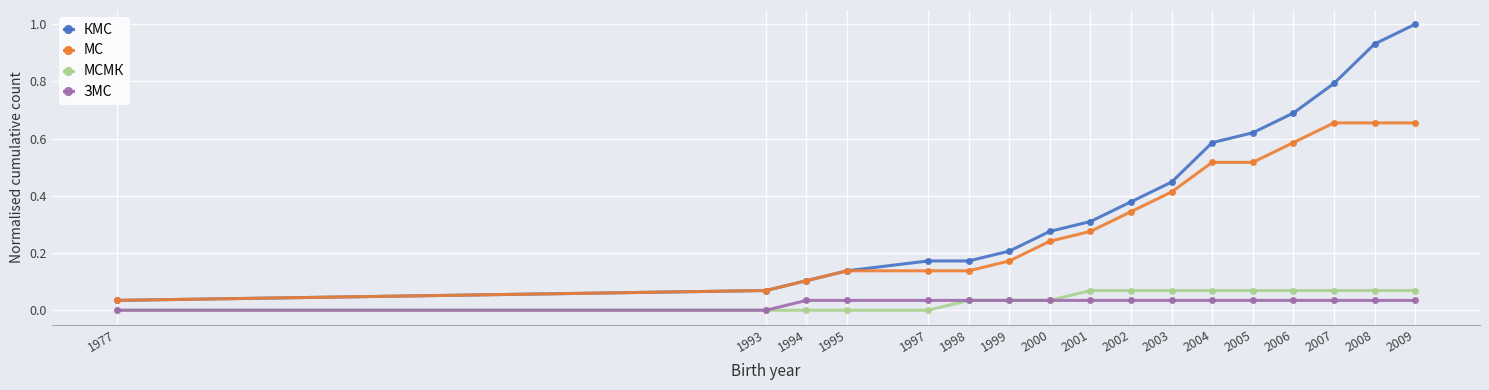

Rank the series by their maximum value, from highest to lowest.

КМС, МС, МСМК, ЗМС